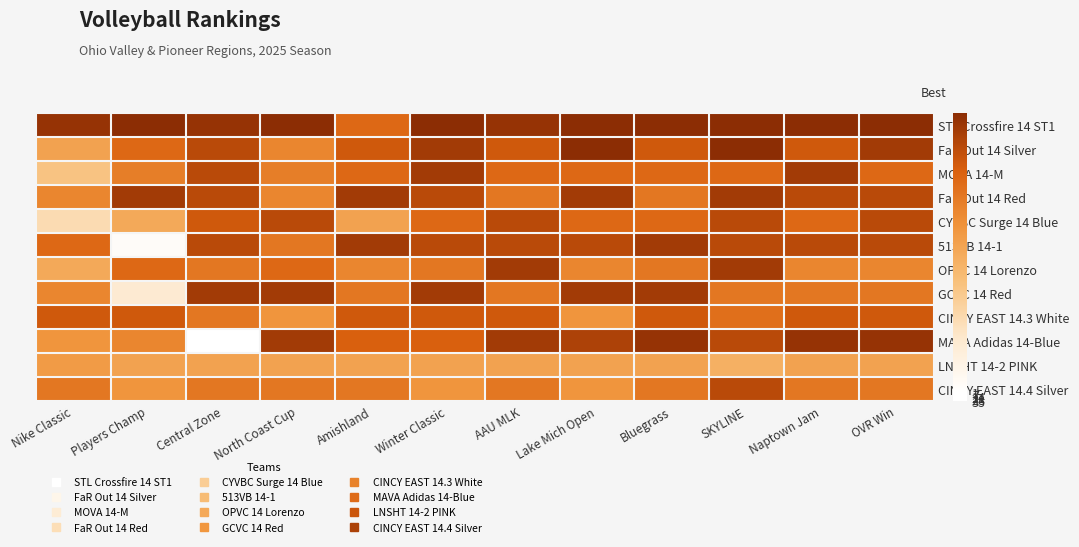

Rank the series at Winter Classic from highest to lowest value.

STL Crossfire 14 ST1, FaR Out 14 Silver, MOVA 14-M, GCVC 14 Red, FaR Out 14 Red, 513VB 14-1, CINCY EAST 14.3 White, MAVA Adidas 14-Blue, CYVBC Surge 14 Blue, OPVC 14 Lorenzo, CINCY EAST 14.4 Silver, LNSHT 14-2 PINK